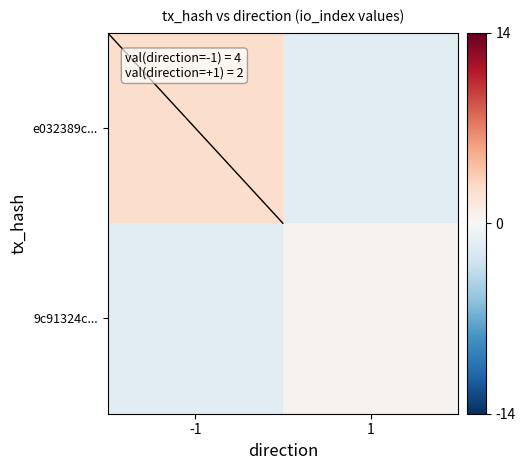

What is the total value across all series at 1?

-1.0